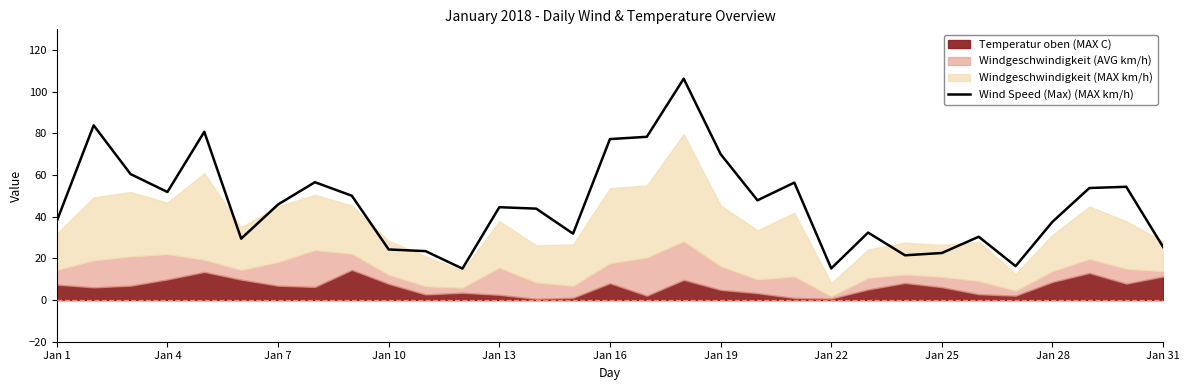

Reading right to left, transcribe all the data shown in this chart.

25.5	54.4	53.8	37.6	16.3	30.4	22.6	21.5	32.4	15.2	56.4	47.9	70.1	106.3	78.4	77.3	31.9	43.9	44.6	15.1	23.5	24.3	50.1	56.6	45.9	29.5	80.8	51.9	60.5	83.9	37.9